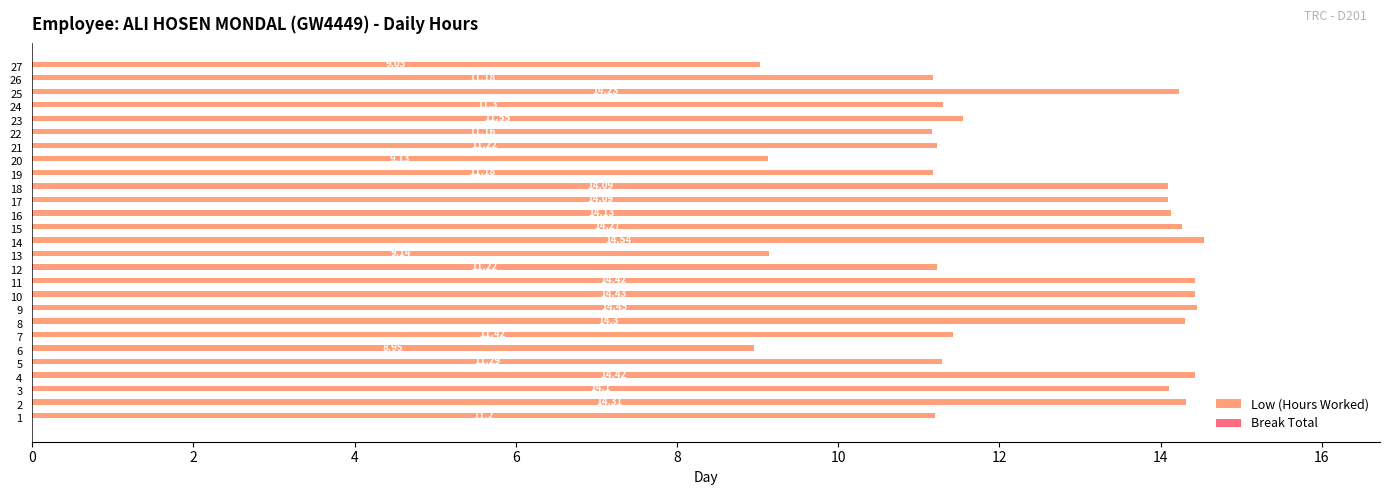

What is the change in value from 7 to 22?

-0.3